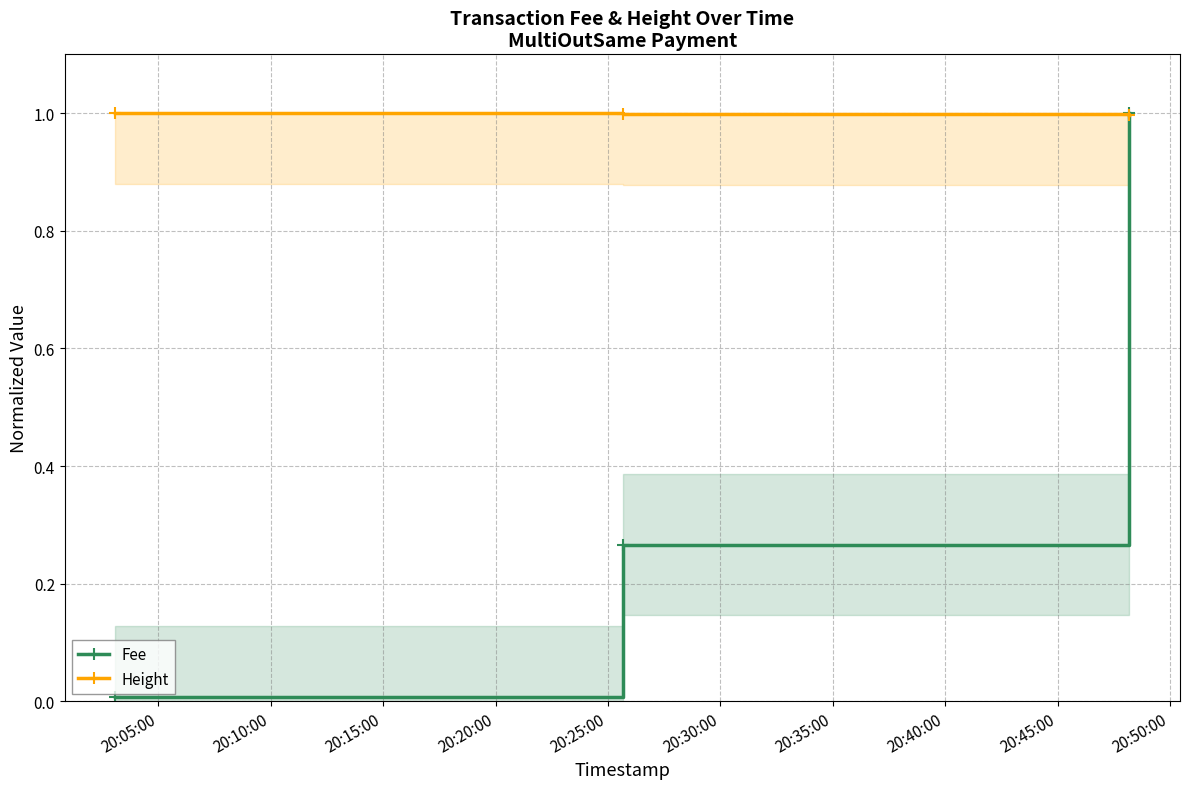

What is the average value of the Fee series?

0.4